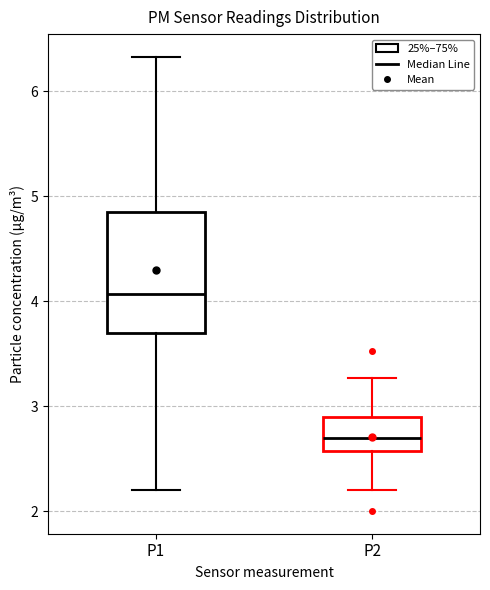

Which box has the lowest median line?

P2